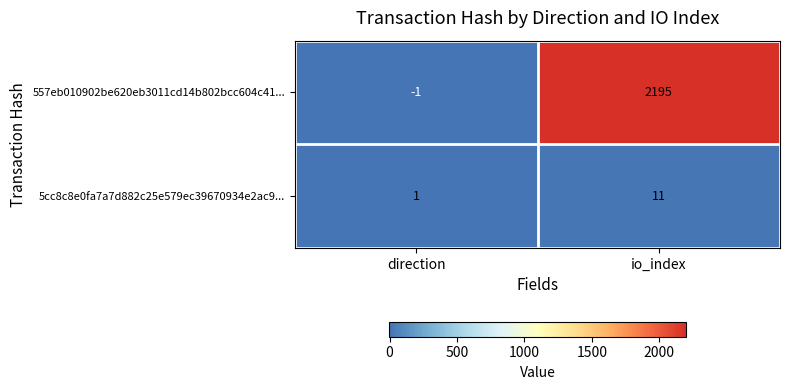

Reading left to right, transcribe all the data shown in this chart.

557eb010902be620eb3011cd14b802bcc604c41...: -1	2195
5cc8c8e0fa7a7d882c25e579ec39670934e2ac9...: 1	11